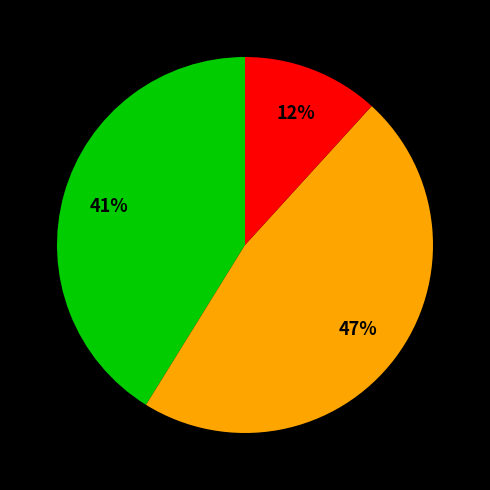

To the nearest percent, what is the difference between the largest and smallest slice percentages?

35%